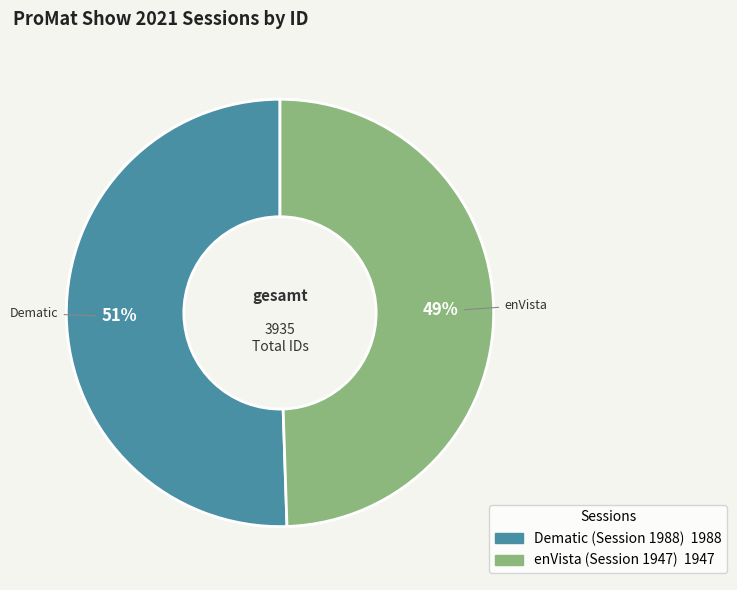

Which category has the biggest portion of the pie?

Dematic (Session 1988)